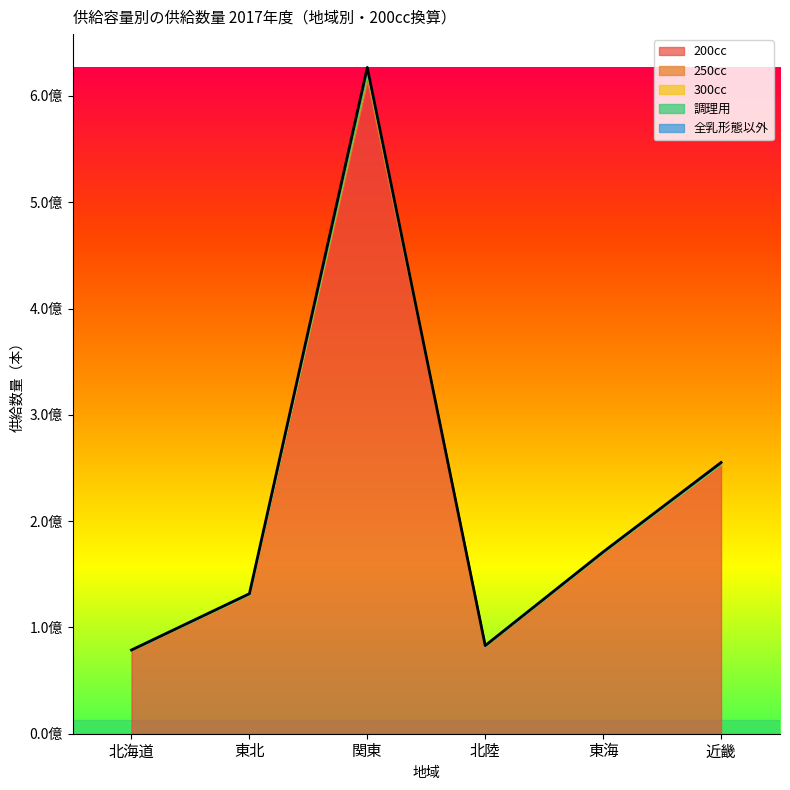

At which label does 調理用 first exceed 793814?

関東